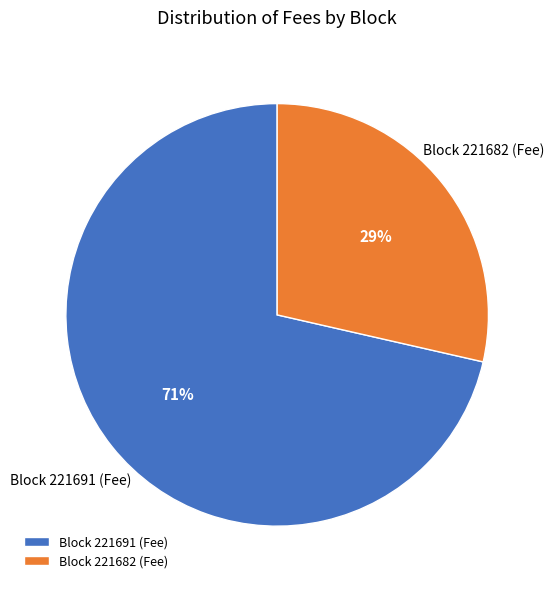

What is the smallest slice in the pie chart?

Block 221682 (Fee)